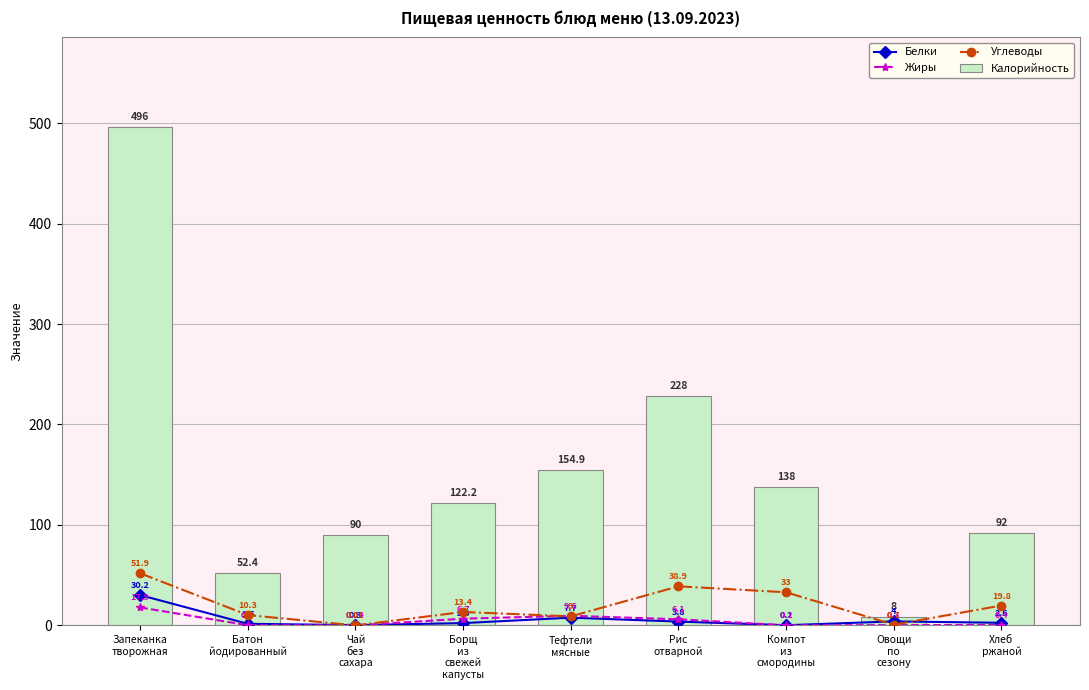

What is the highest value of the Углеводы series?

51.9